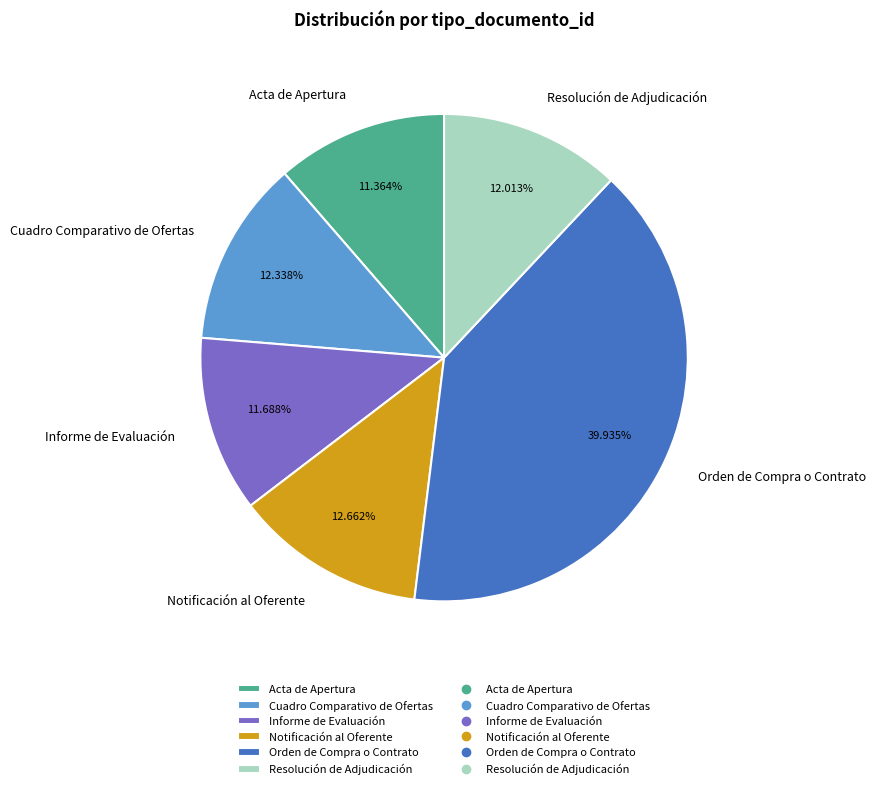

Is there a majority slice in this chart?

No